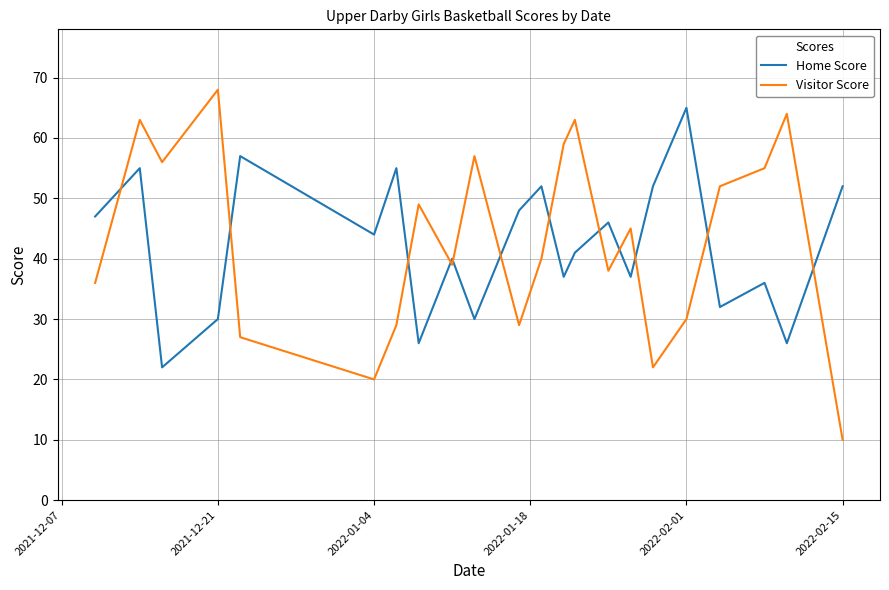

What is the minimum value for Home Score?

22